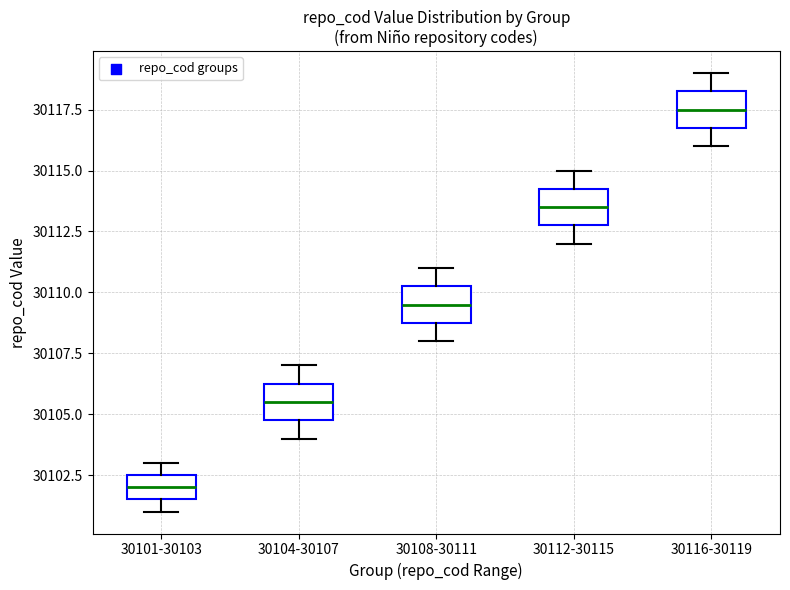

Where is the upper edge of the box for 30116-30119 on the y-axis? The values are not printed on the chart, so give them approximately, as read against the axis.

30118.5